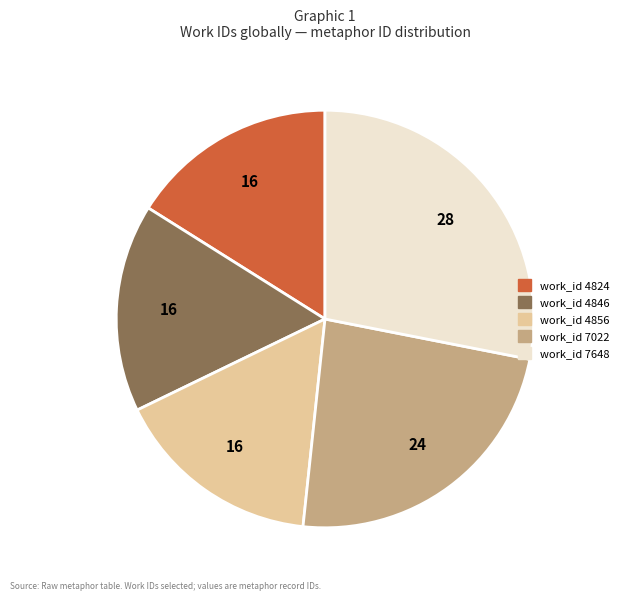

Is there any slice that represents more than half of the pie?

No